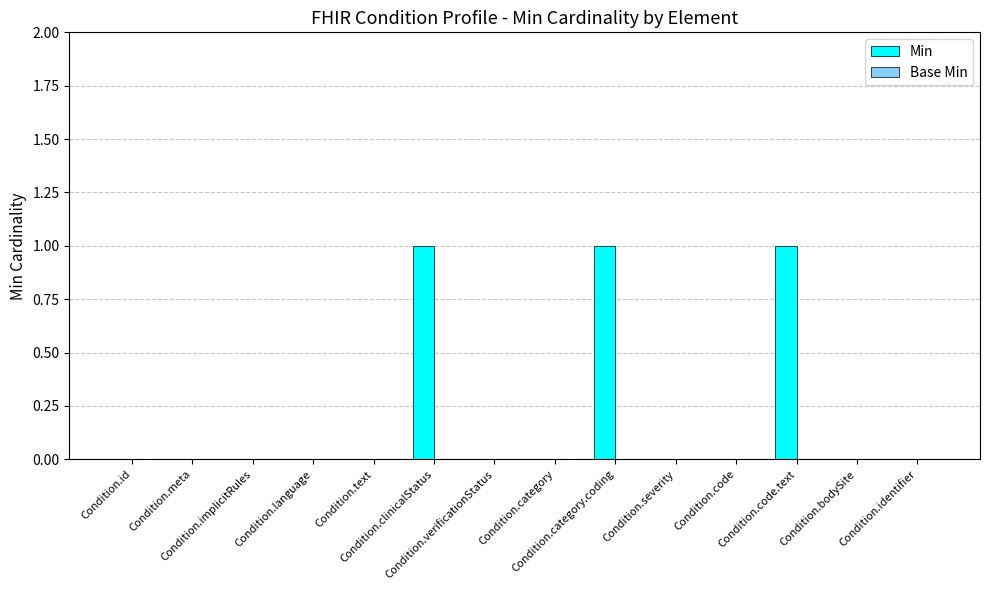

What is the sum of all values?

3